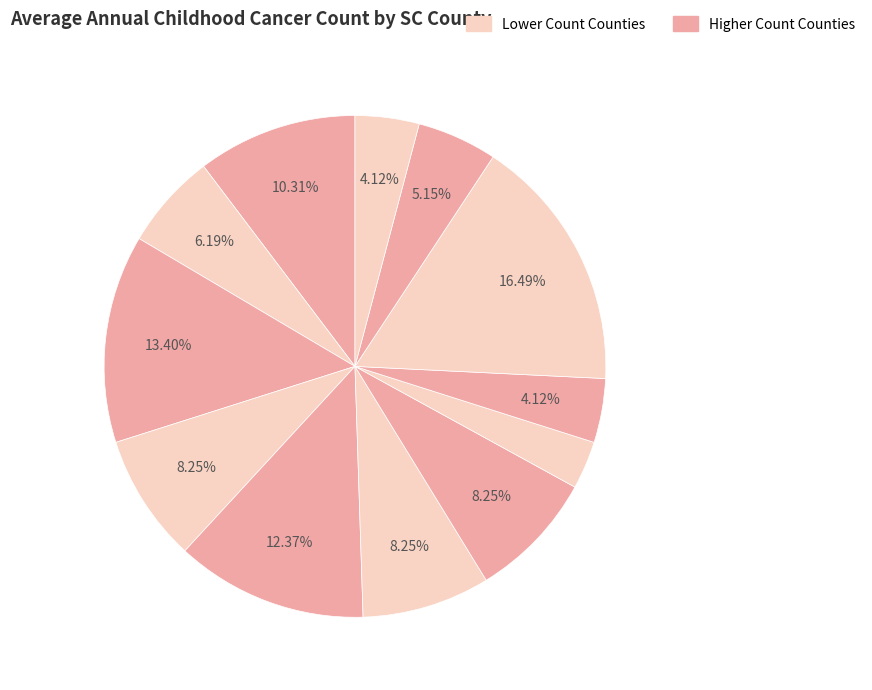

Count the number of slices in the pie.

12